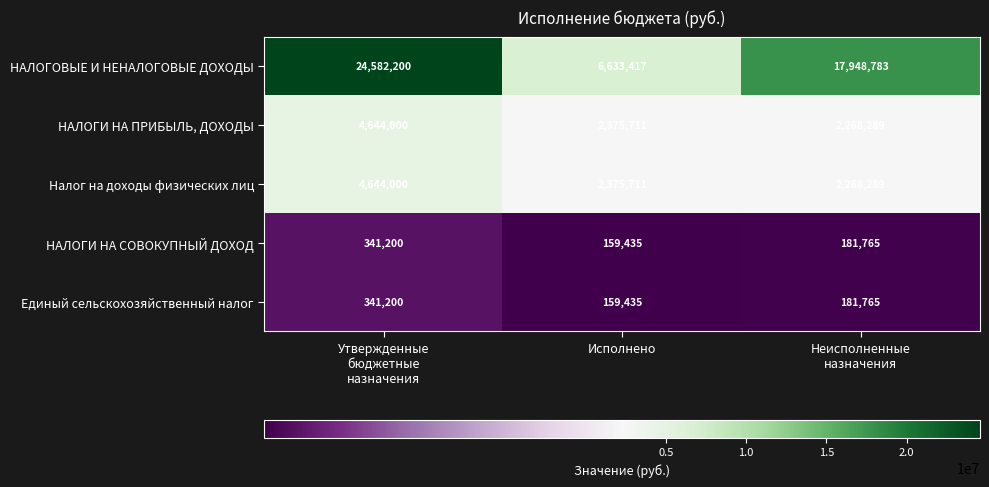

What is the total value across all series at Исполнено?

11703709